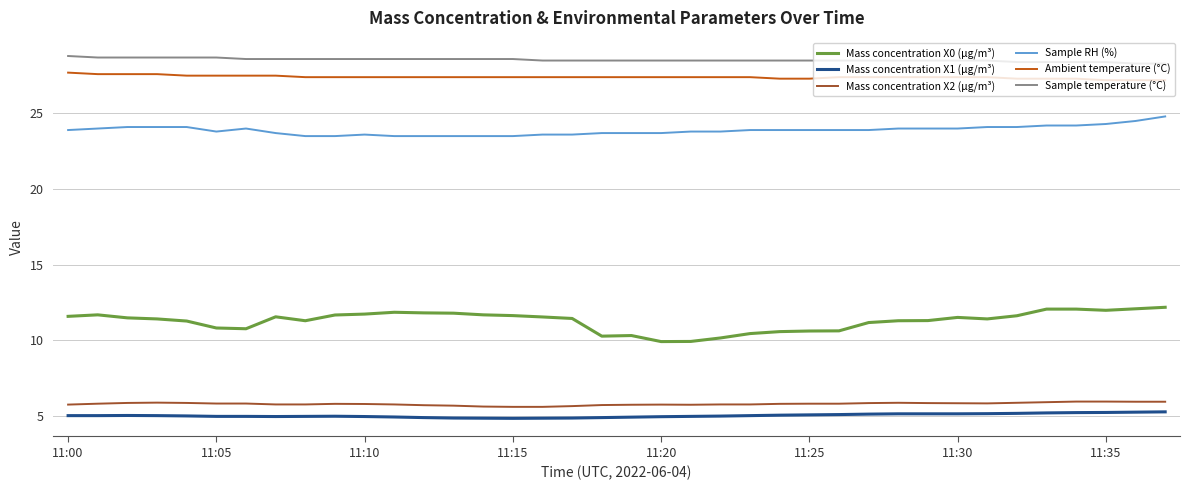

Which series has the widest spread of values?

Mass concentration X0 (μg/m³)